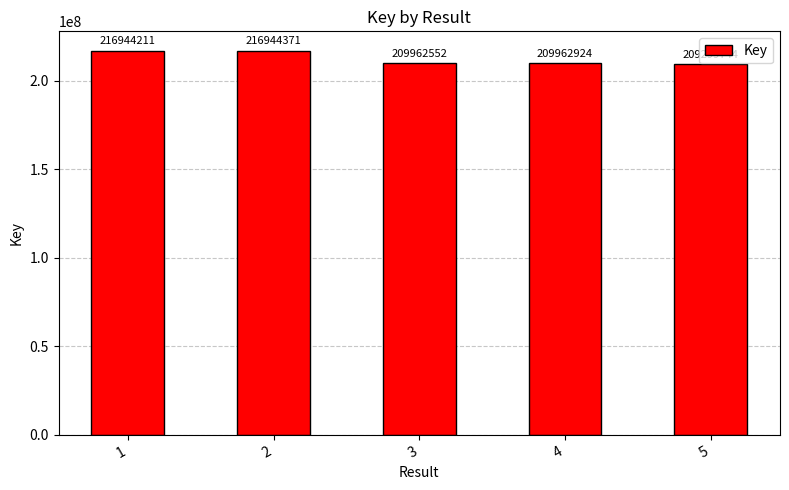

What is the ratio of the value at 5 to the value at 2?

1.0